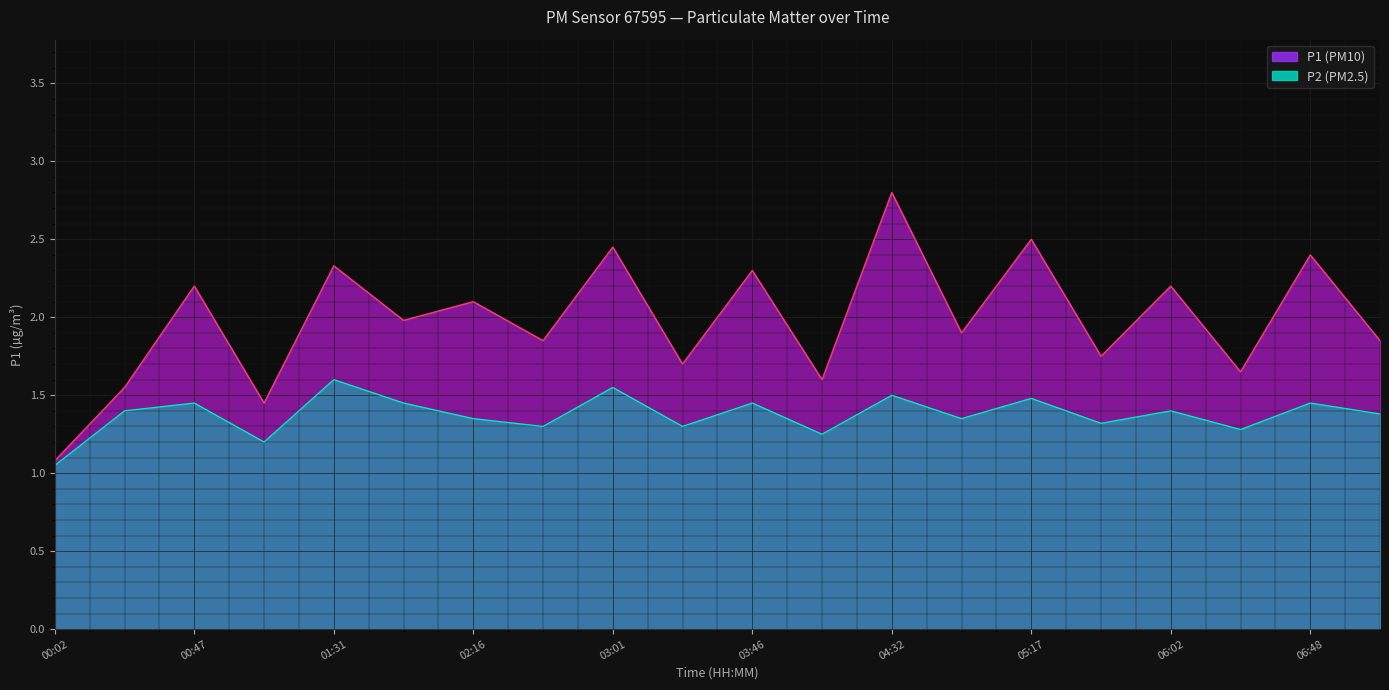

What is the total value across all series at 07:10?

3.2